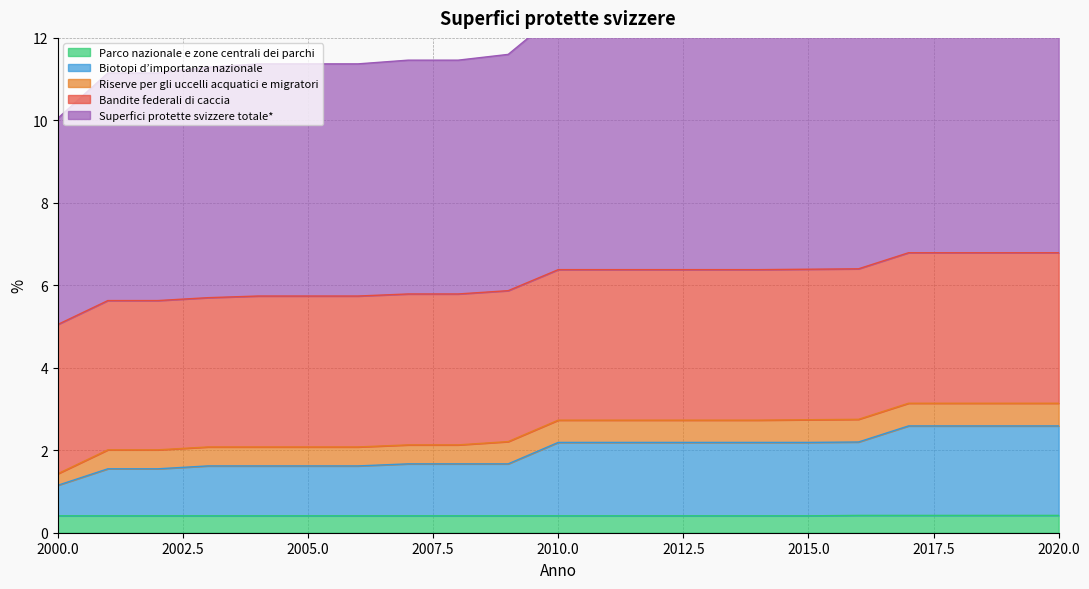

What is the value of the Parco nazionale e zone centrali dei parchi point at the 19th from the left?

0.4